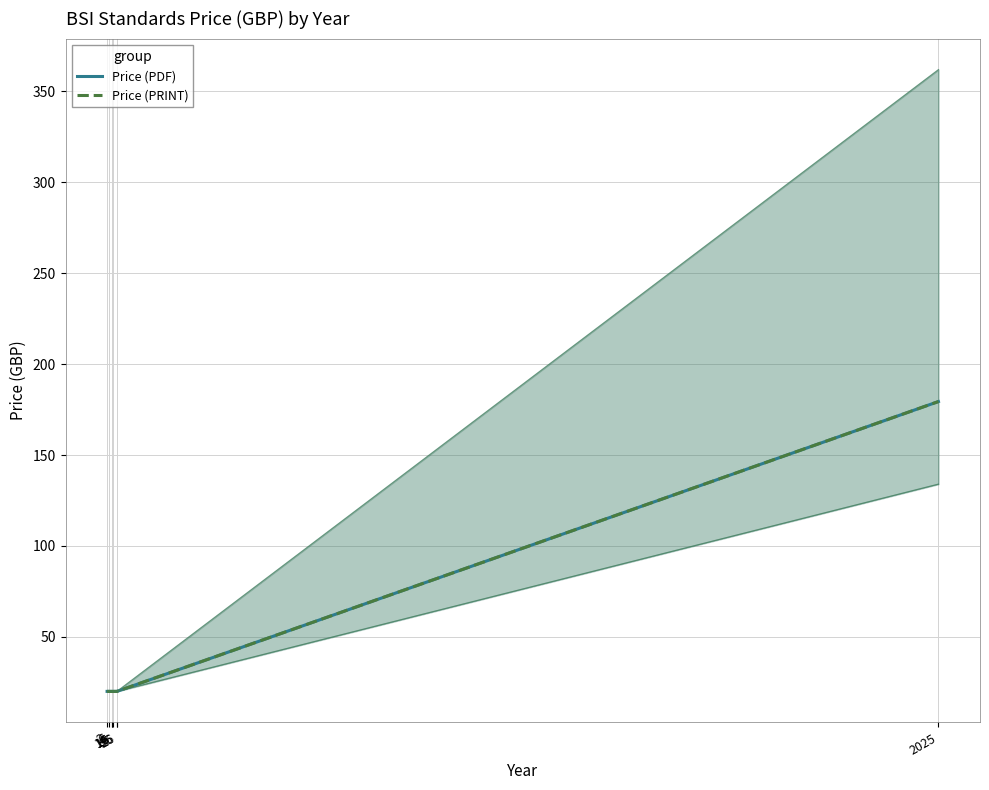

True or false: Price (PDF) and Price (PRINT) cross at least once.

False